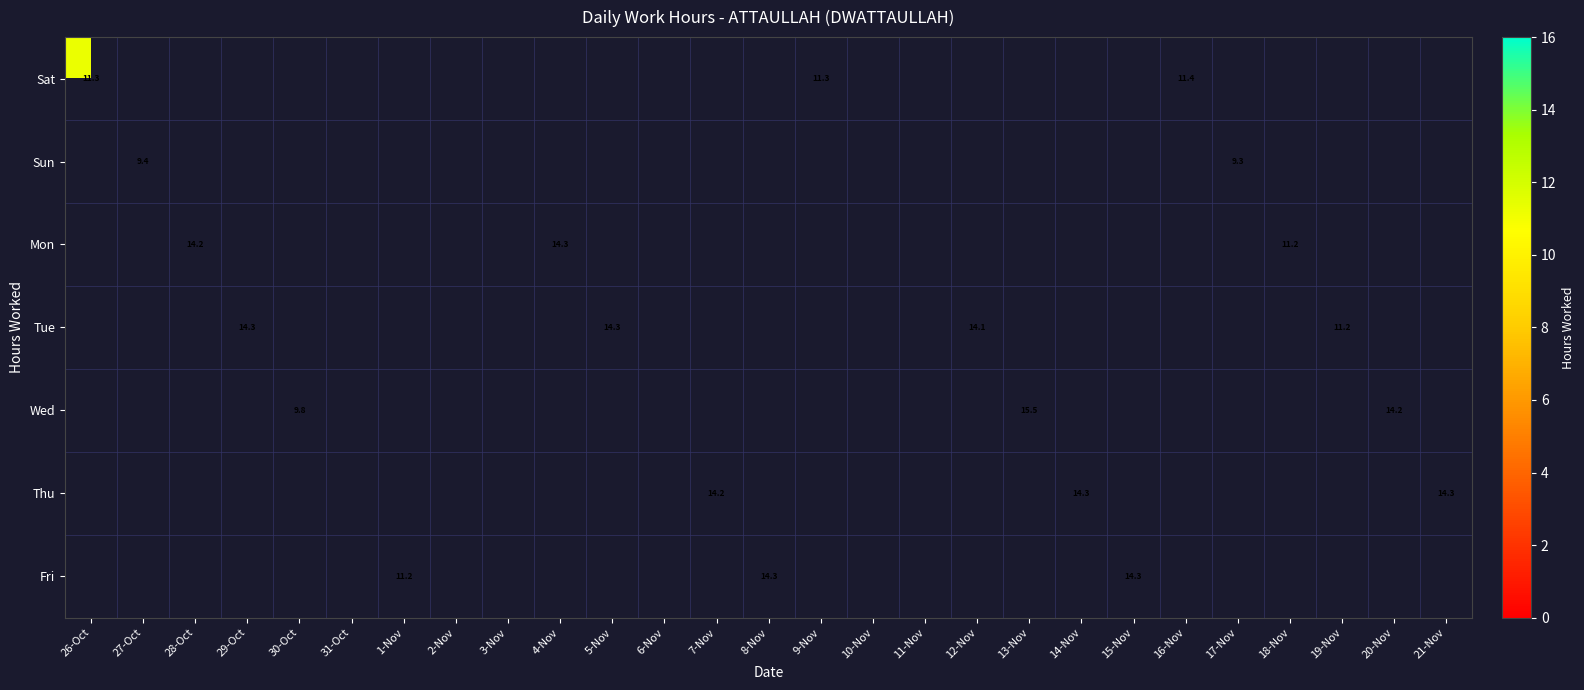

Is the value of Wed at 27-Oct greater than the value of Thu at 9-Nov?

No